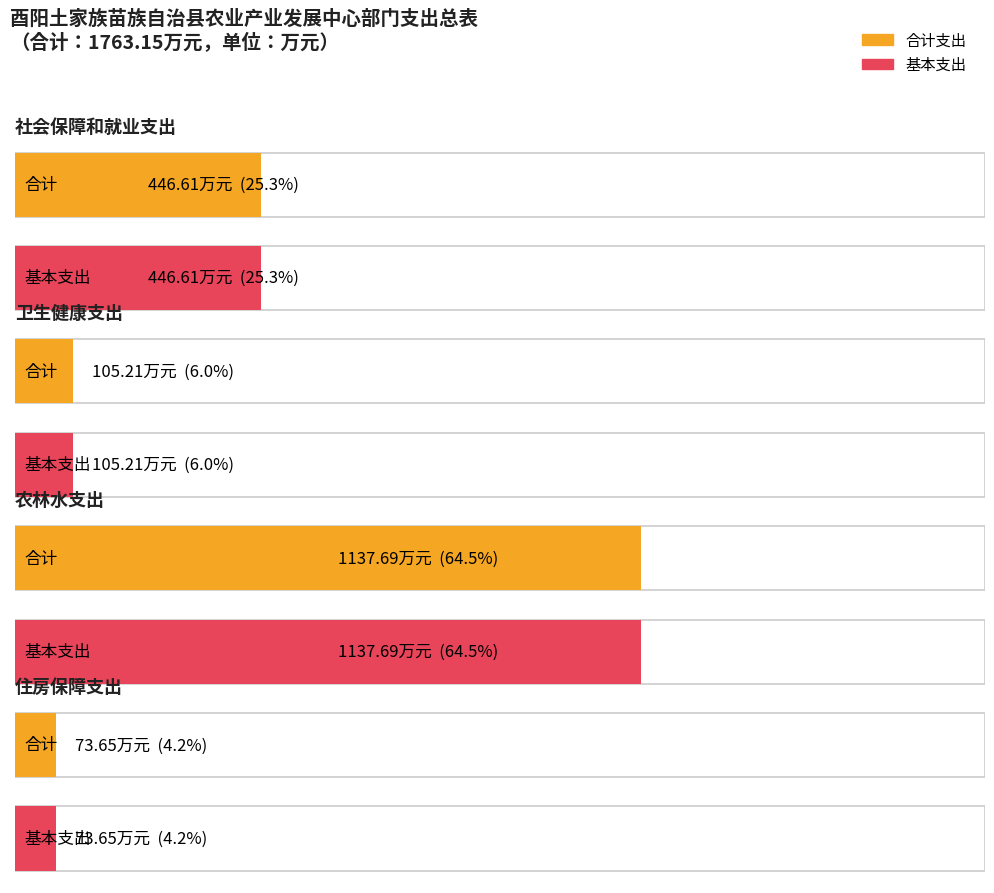

Between 住房保障支出 and 卫生健康支出, which is larger?

卫生健康支出